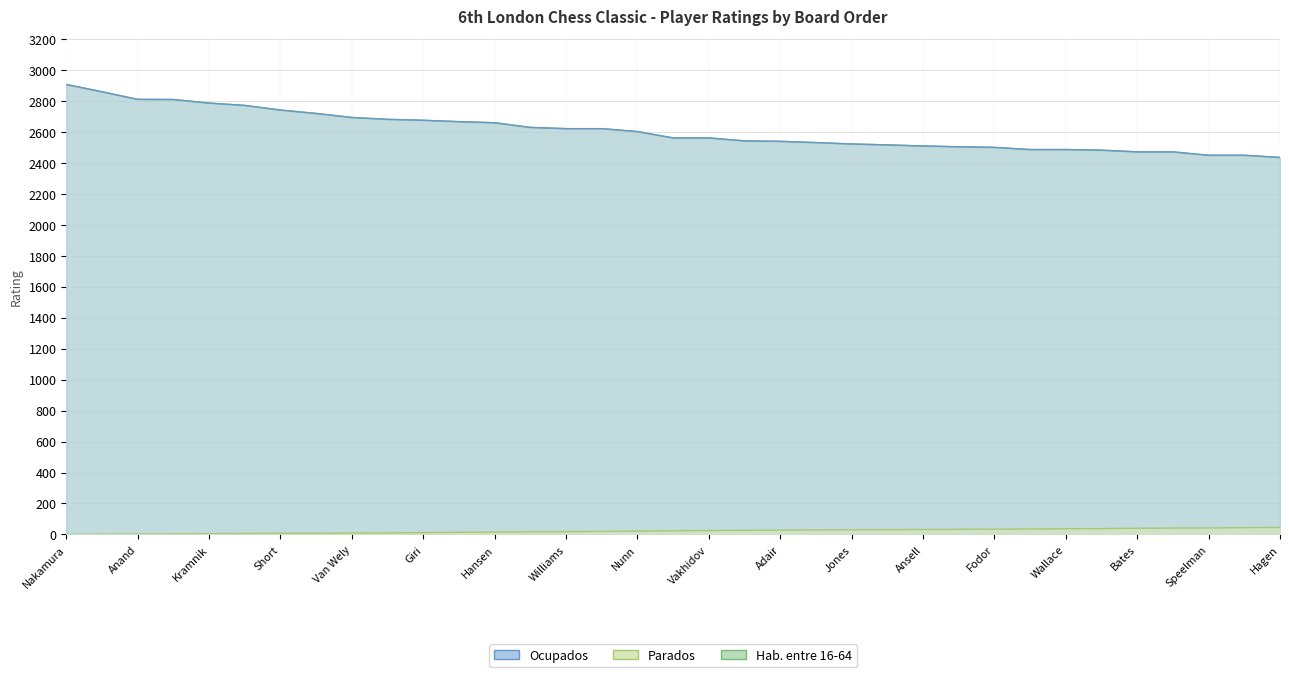

Reading left to right, what are all the values shown in this chart?

Ocupados: Nakamura=2905	Caruana=2858	Anand=2809	Adams=2808	Kramnik=2785	Sadler=2770	Short=2740	Agdestein=2718	Van Wely=2692	Howell=2680	Giri=2674	Hebden=2665	Hansen=2658	Hawkins=2628	Williams=2620	Pert=2620	Nunn=2601	Bluebaum=2560	Vakhidov=2560	McShane=2541	Adair=2538	Stopa=2530	Jones=2521	Rendle=2515	Ansell=2508	Chirila=2503	Fodor=2499	Hector=2485	Wallace=2485	Dourerassou=2481	Bates=2470	Gordon=2470	Speelman=2448	Parker=2448	Hagen=2434
Parados: Nakamura=1	Caruana=2	Anand=3	Adams=4	Kramnik=5	Sadler=6	Short=7	Agdestein=8	Van Wely=9	Howell=10	Giri=12	Hebden=14	Hansen=15	Hawkins=17	Williams=18	Pert=20	Nunn=21	Bluebaum=24	Vakhidov=25	McShane=27	Adair=28	Stopa=29	Jones=30	Rendle=31	Ansell=32	Chirila=33	Fodor=34	Hector=35	Wallace=37	Dourerassou=38	Bates=40	Gordon=41	Speelman=42	Parker=44	Hagen=45
Hab. entre 16-64: Nakamura=2905	Caruana=2858	Anand=2809	Adams=2808	Kramnik=2785	Sadler=2770	Short=2740	Agdestein=2718	Van Wely=2692	Howell=2680	Giri=2674	Hebden=2665	Hansen=2658	Hawkins=2628	Williams=2620	Pert=2620	Nunn=2601	Bluebaum=2560	Vakhidov=2560	McShane=2541	Adair=2538	Stopa=2530	Jones=2521	Rendle=2515	Ansell=2508	Chirila=2503	Fodor=2499	Hector=2485	Wallace=2485	Dourerassou=2481	Bates=2470	Gordon=2470	Speelman=2448	Parker=2448	Hagen=2434